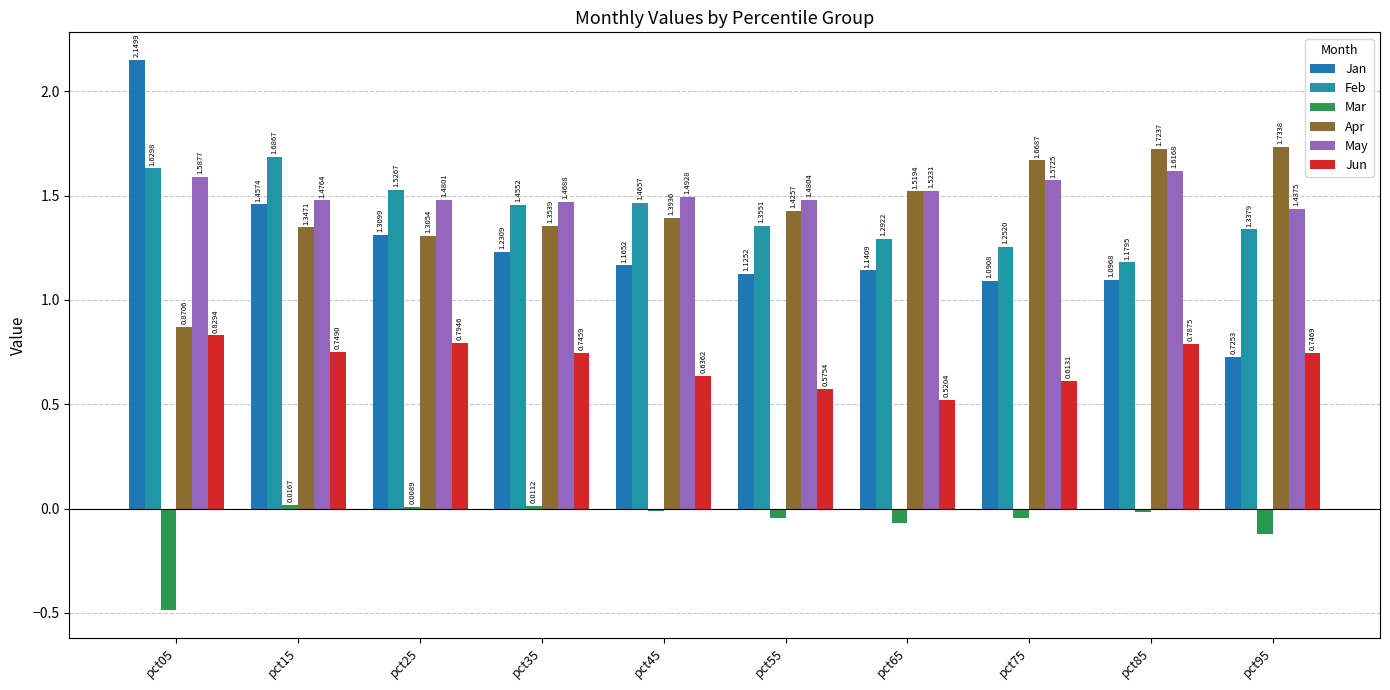

What is the difference between the highest and lowest values at pct65?

1.6